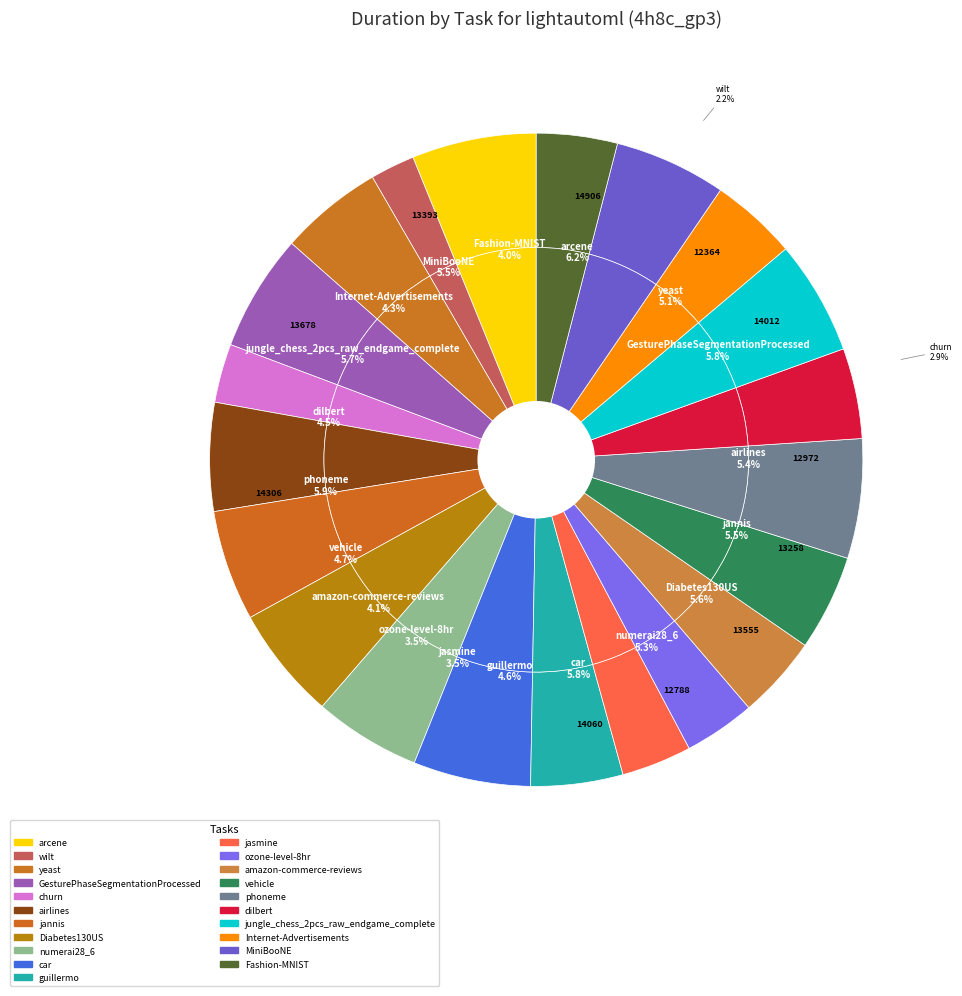

Count the number of slices in the pie.

21